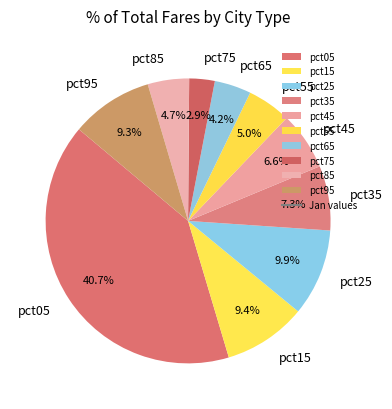

Which category has the biggest portion of the pie?

pct05